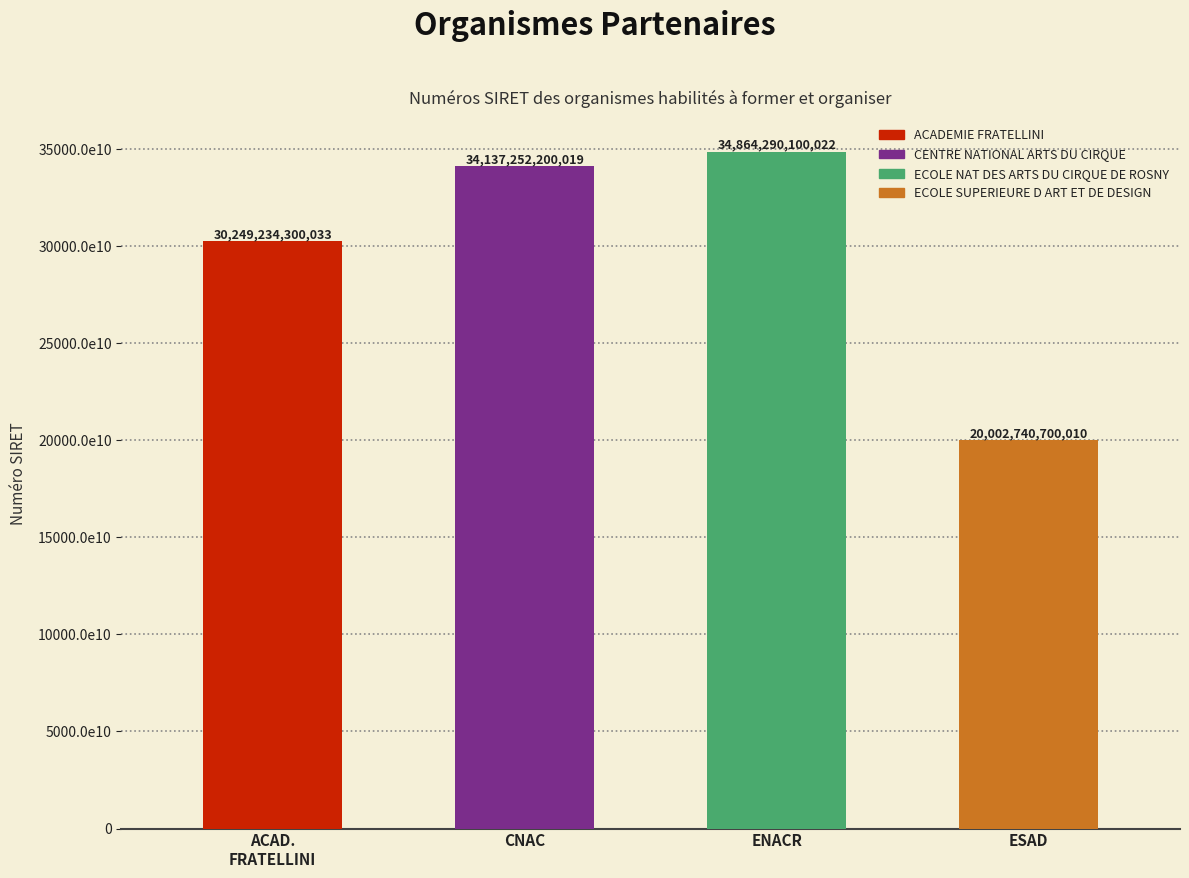

Does the chart contain any negative values?

No